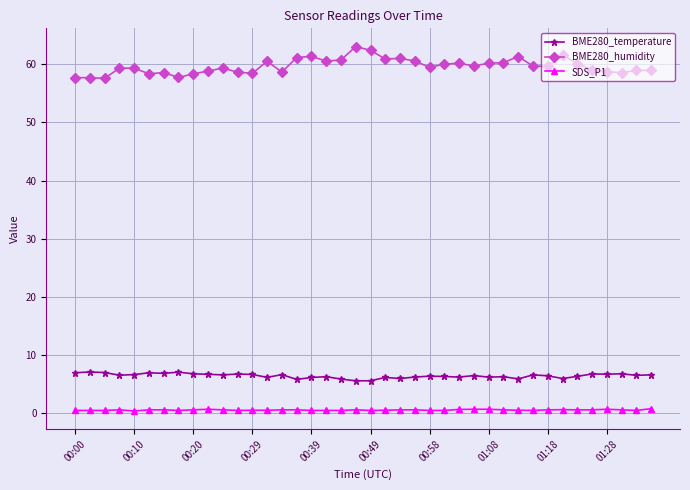

True or false: SDS_P1 has more than 1 interior local peaks.

True